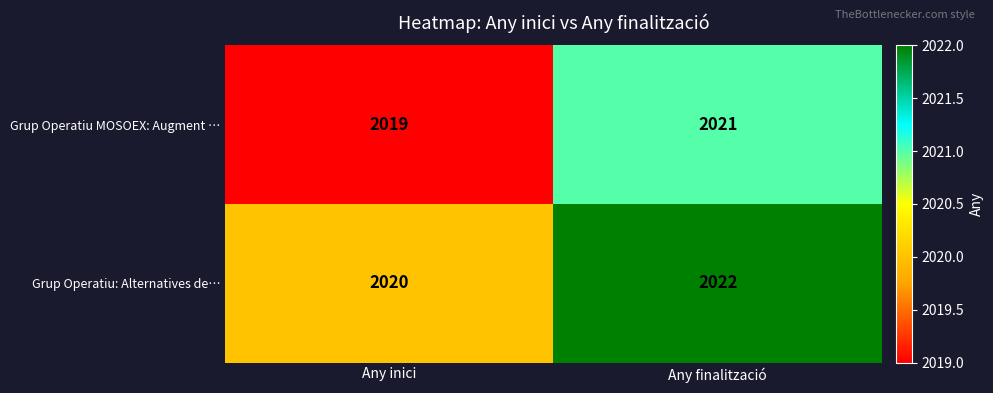

At Any inici, list the series in order from smallest to largest.

Grup Operatiu MOSOEX: Augment …, Grup Operatiu: Alternatives de…